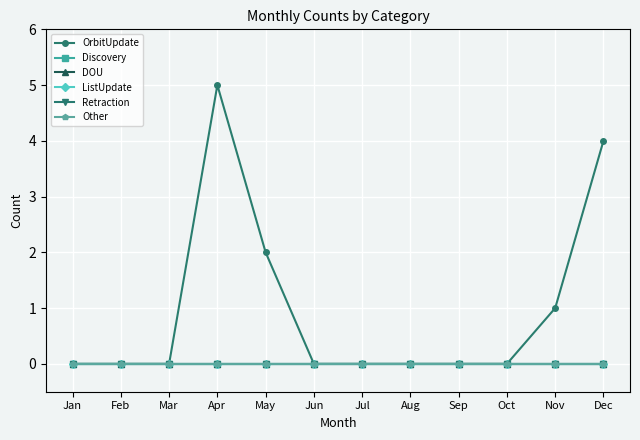

True or false: ListUpdate and Other cross at least once.

False